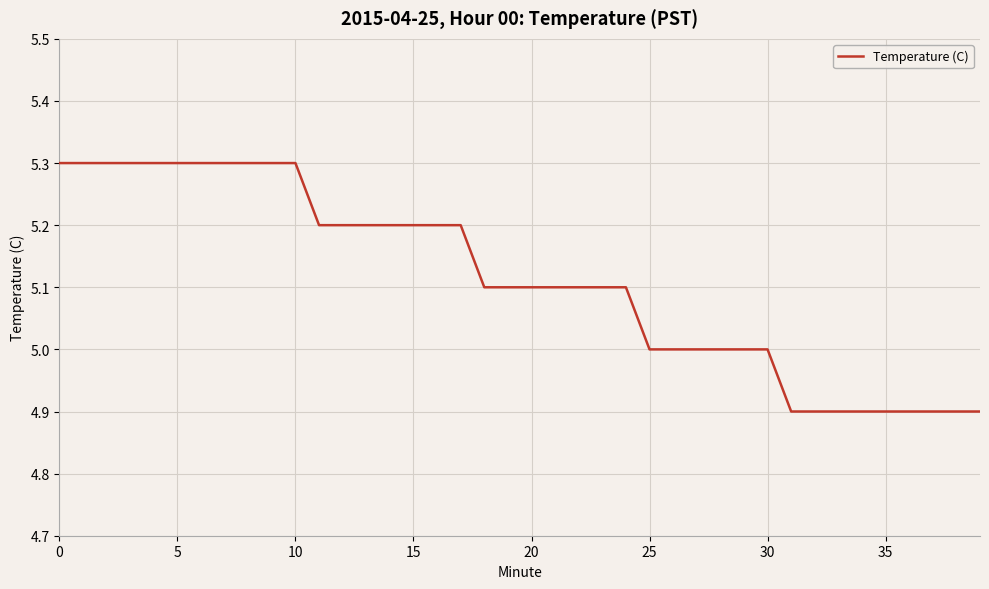

What is the difference between the maximum and minimum values?

0.4